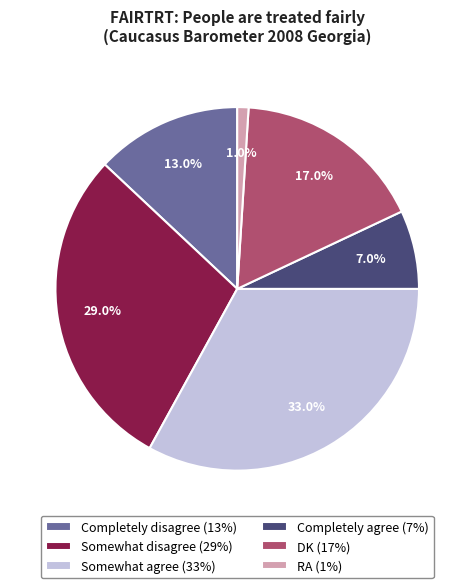

What is the ratio of the value at Somewhat disagree (29%) to the value at Completely agree (7%)?

4.1